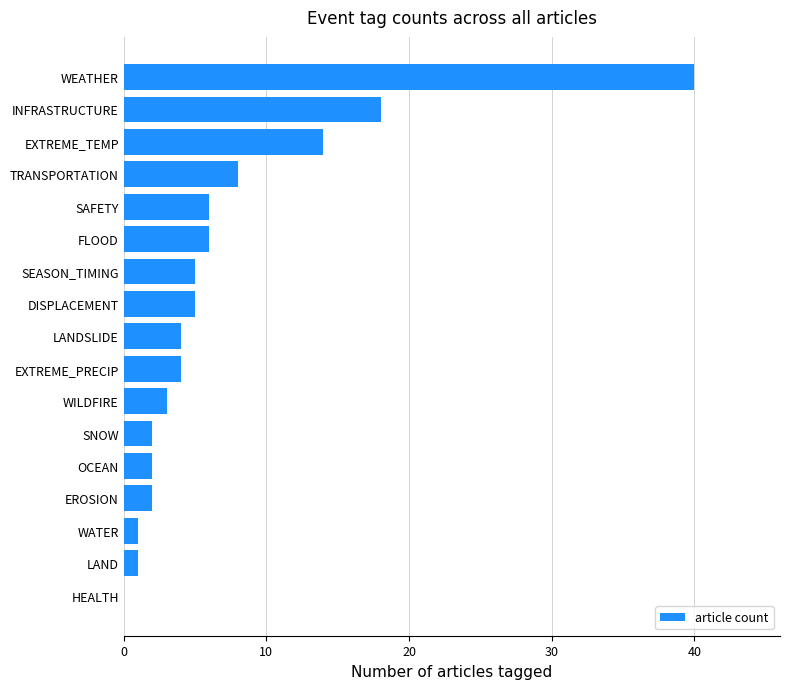

Which category has the highest value across all series?

WEATHER